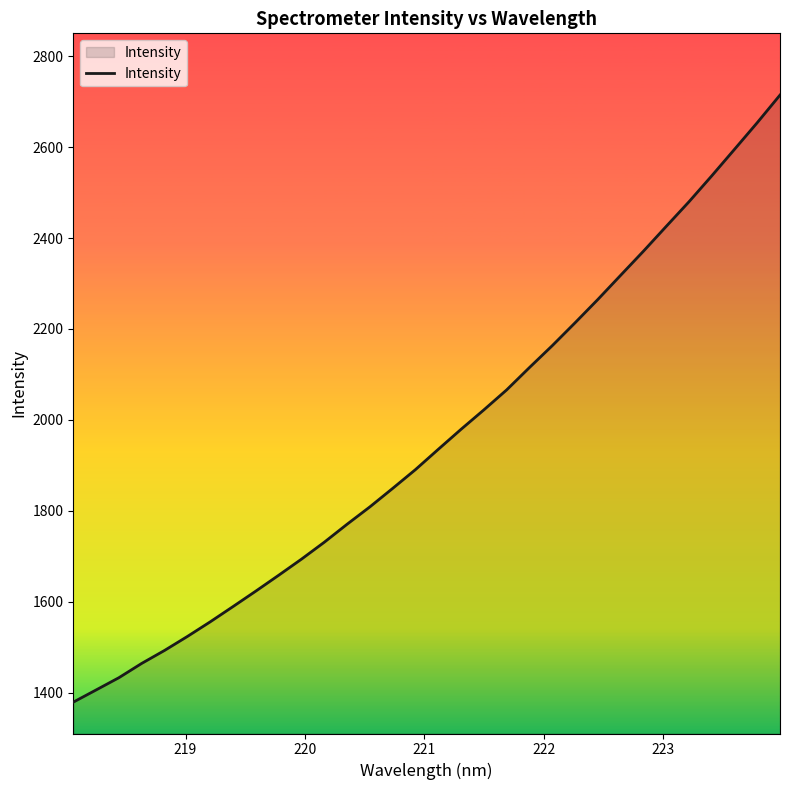

What is the difference between the maximum and minimum values?

1335.2